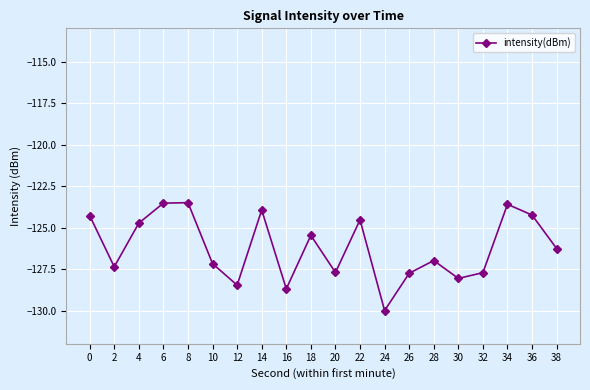

The value at 16 is -128.7. True or false?

True